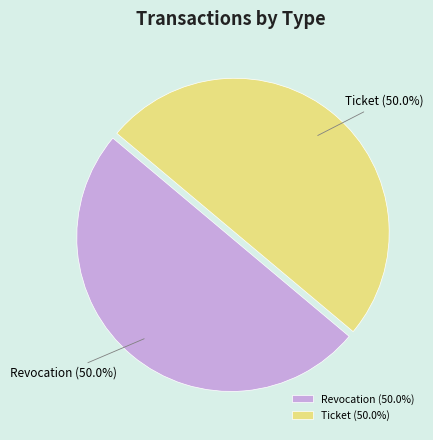

Is the sum of Ticket and Revocation greater than half?

Yes